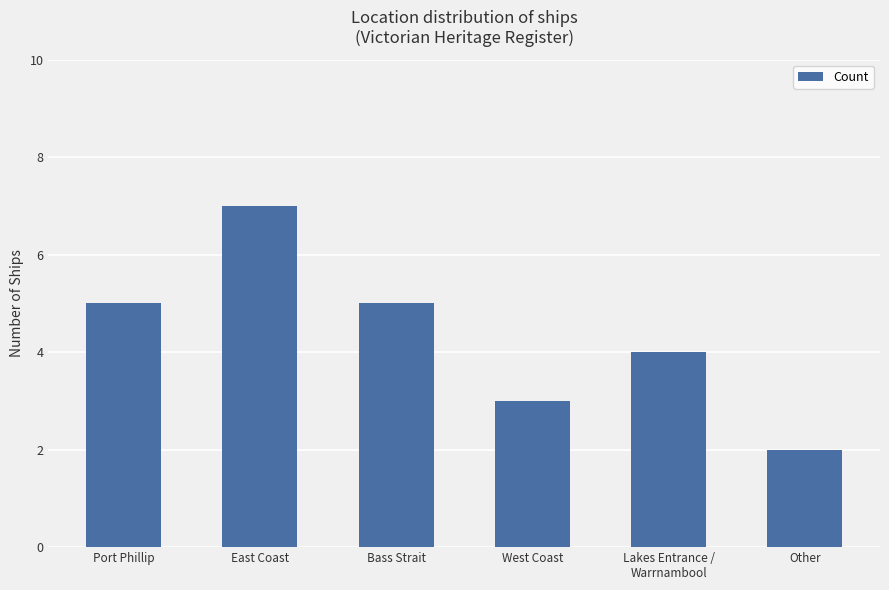

How many data points are less than 5?

3